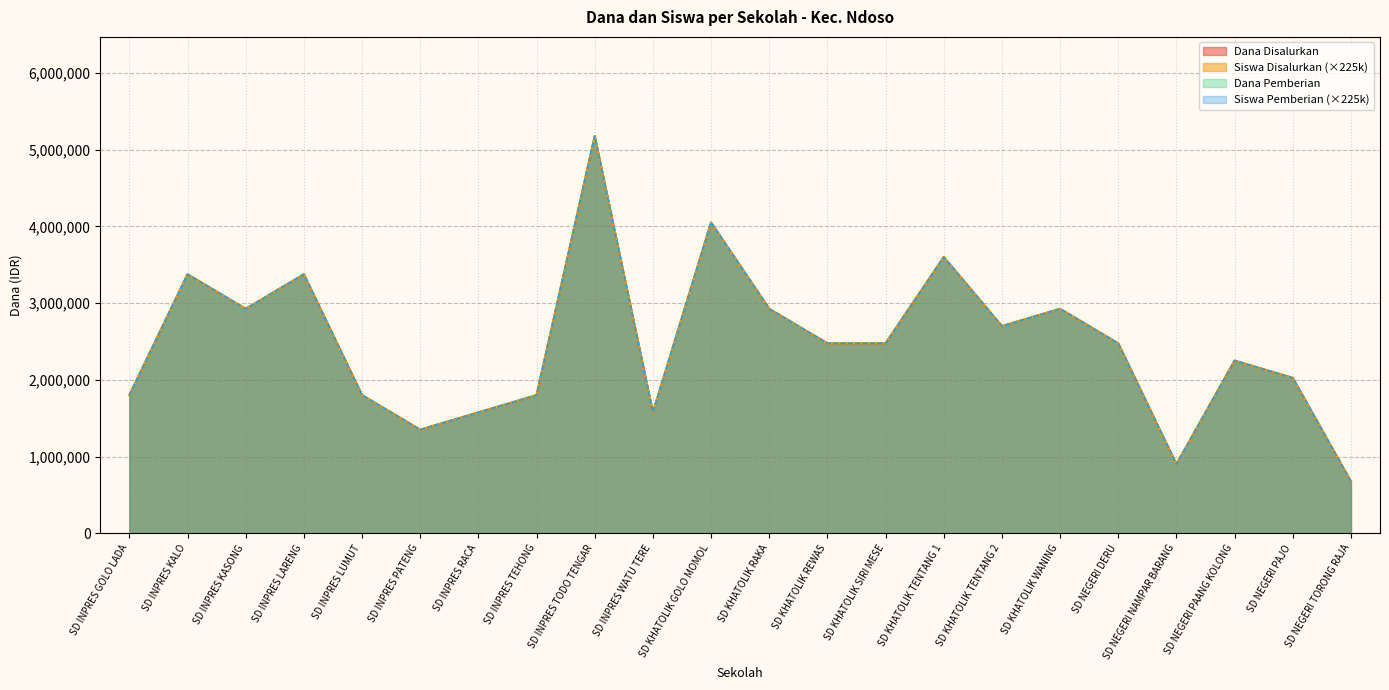

The value of Siswa Pemberian at SD KHATOLIK SIRI MESE is 630921. True or false?

False